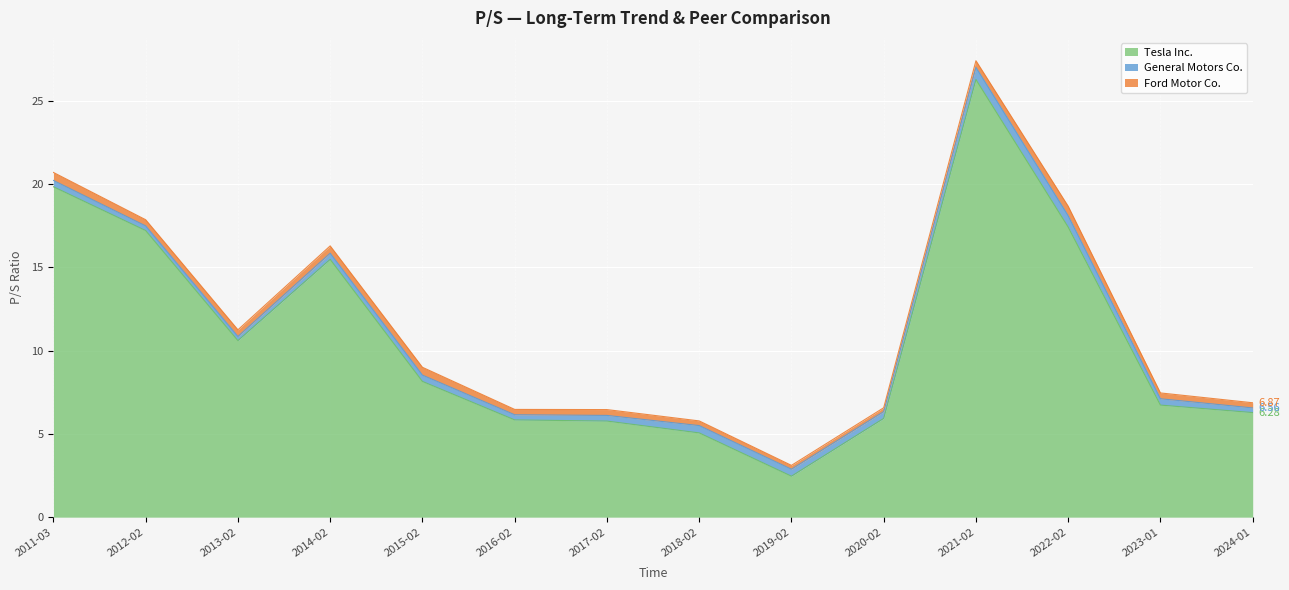

What is the minimum value shown in the chart?

0.2